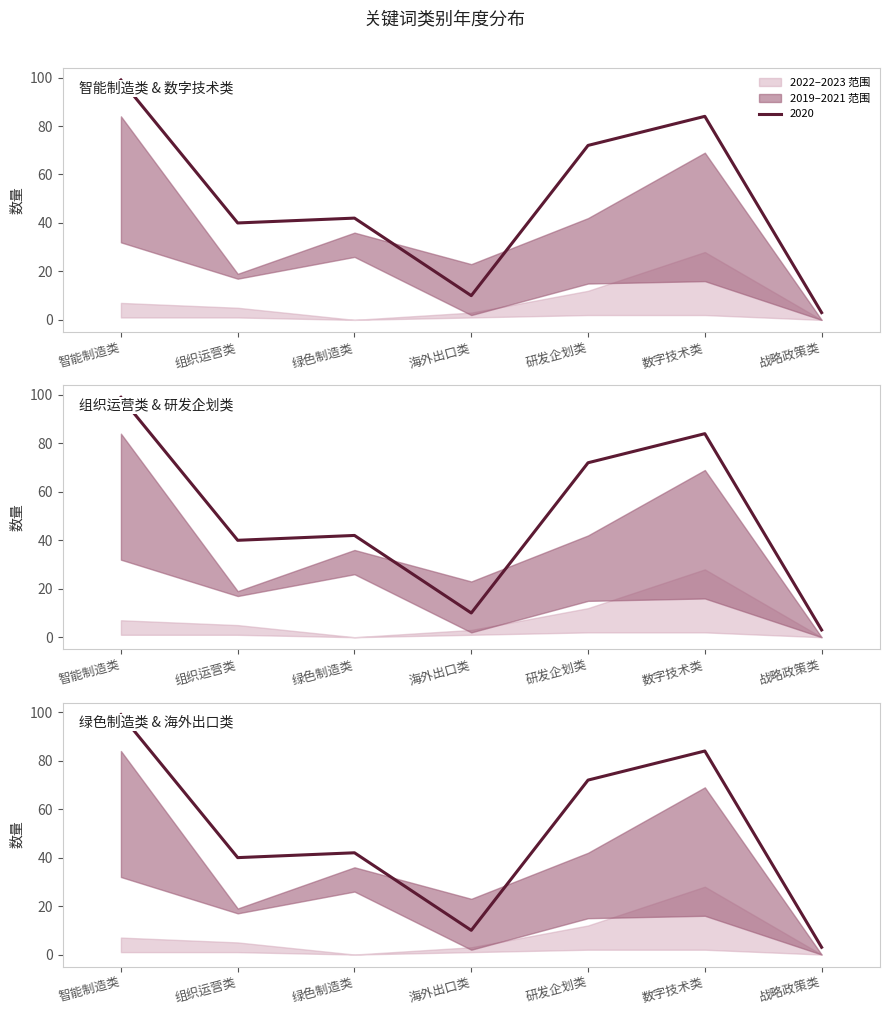

What is the label of the 1st point from the left?

智能制造类